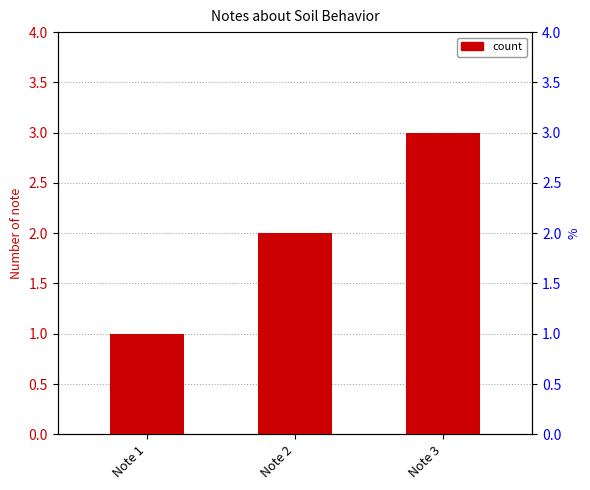

Which category has the highest value across all series?

Note 3